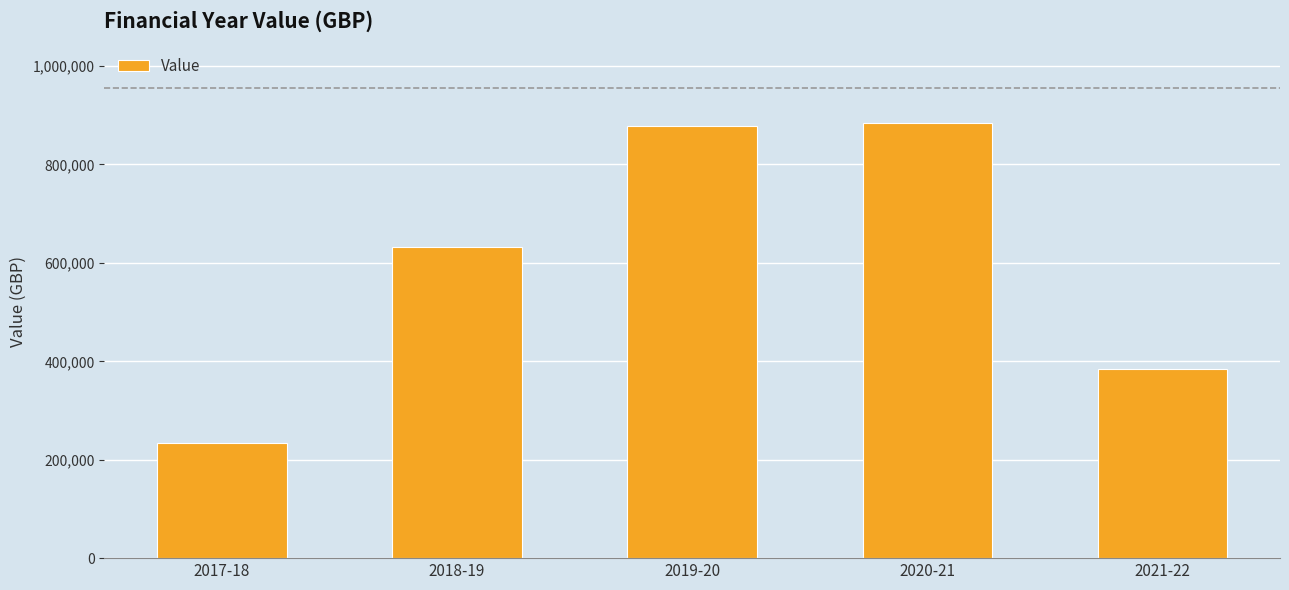

What is the difference between the second highest and minimum values?

644209.8